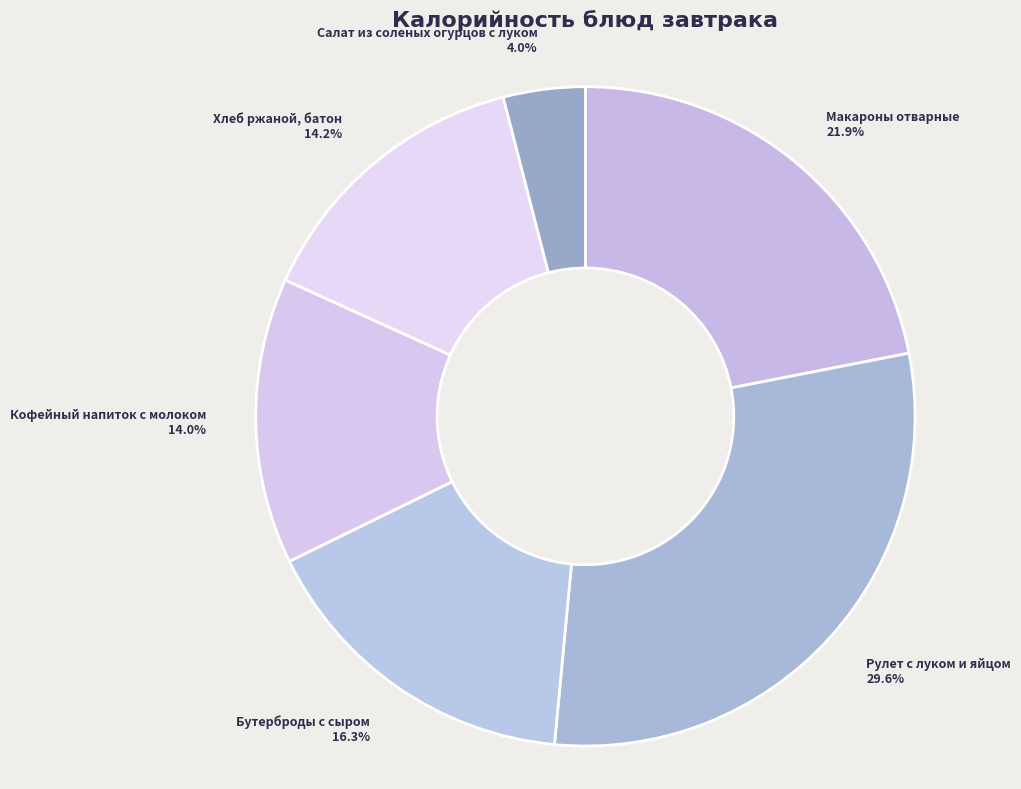

Which slice is the smallest?

Салат из соленых огурцов с луком